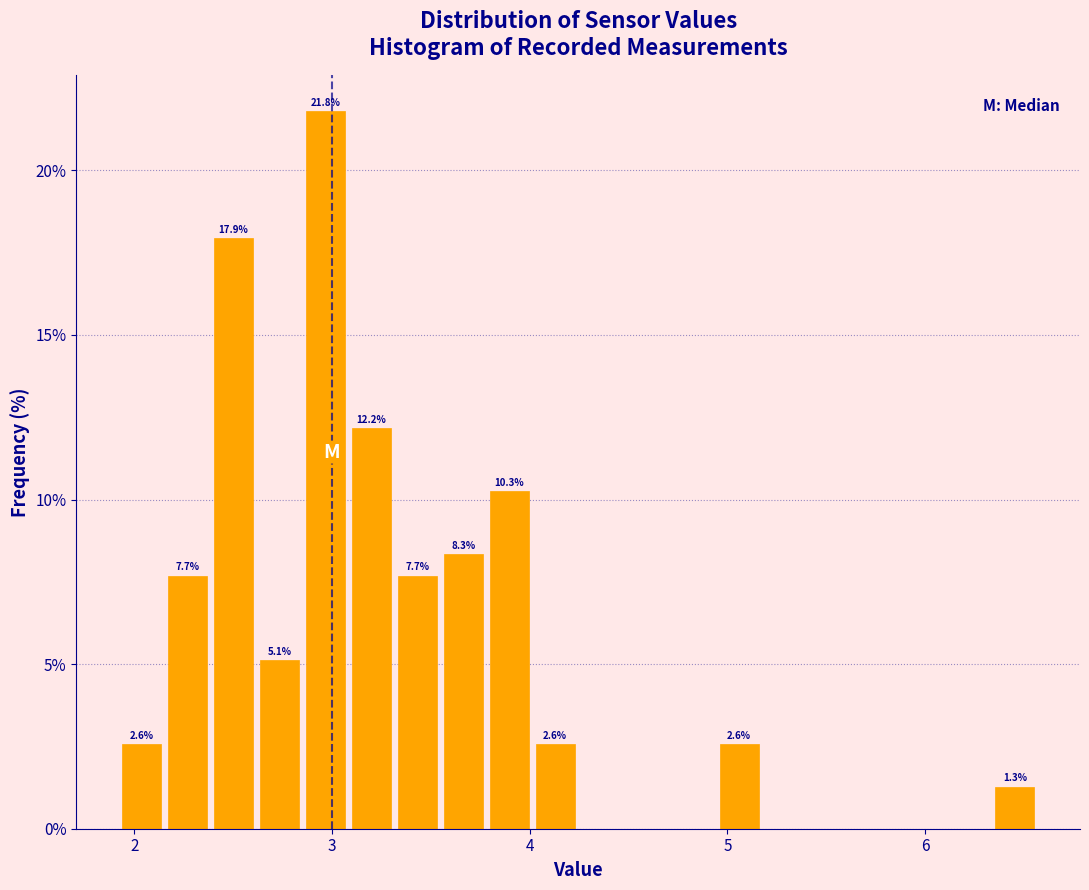

Around what value on the x-axis is the tallest bar? Give the approximate position of its centre, as read against the axis.

3.0